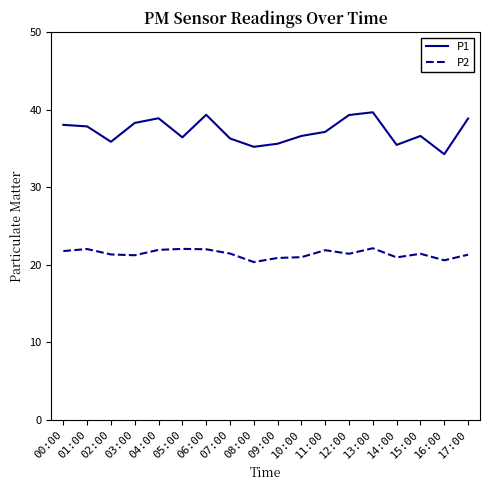

What is the sum of all P1 values?

669.5